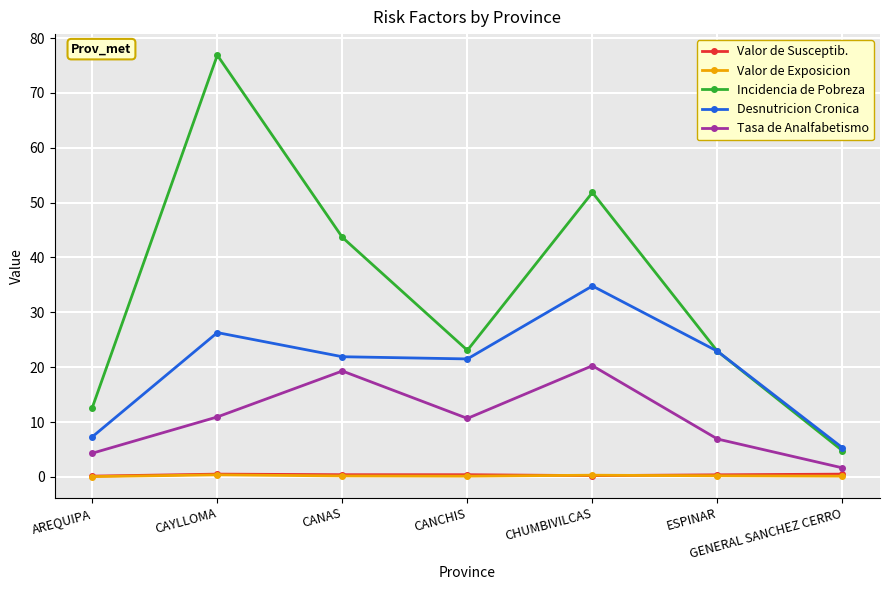

What is the difference between the second highest and second lowest values in the Valor de Exposicion series?

0.2